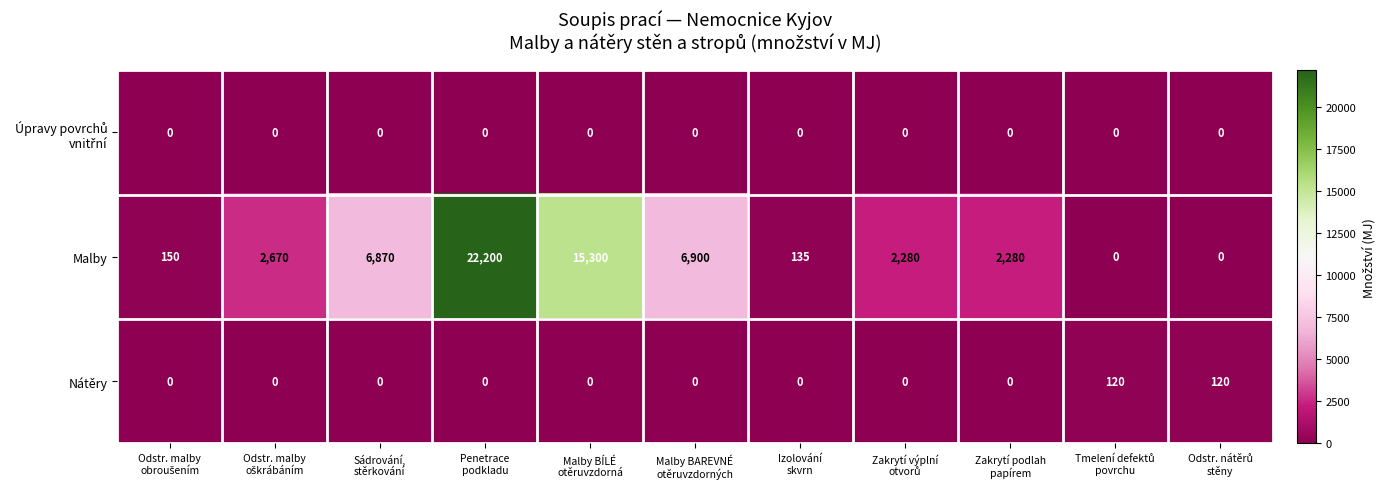

How many data points does each series have?

11